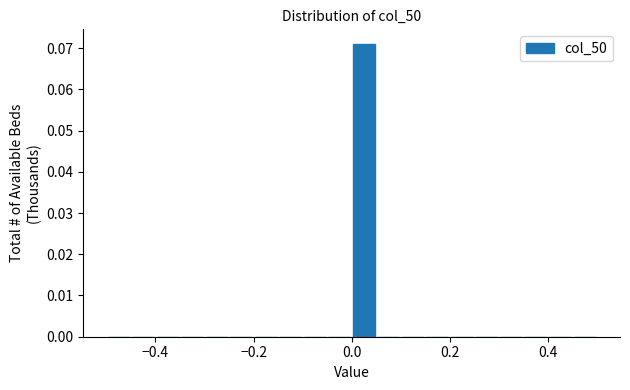

Read against the x-axis, roughly where is the centre of the tallest bar?

0.02